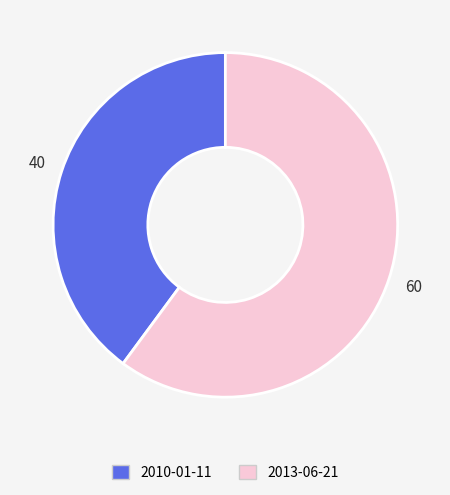

Does 2013-06-21 account for over 50% of the chart?

Yes